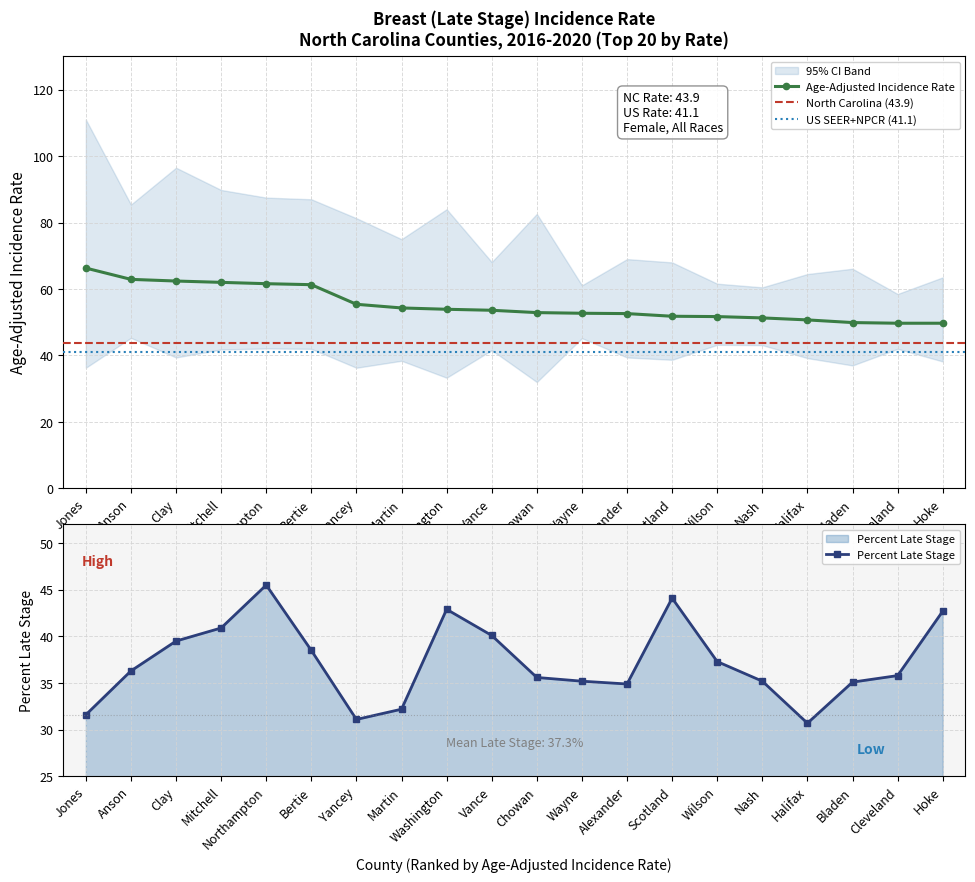

What is the label of the 7th point from the right?

Scotland